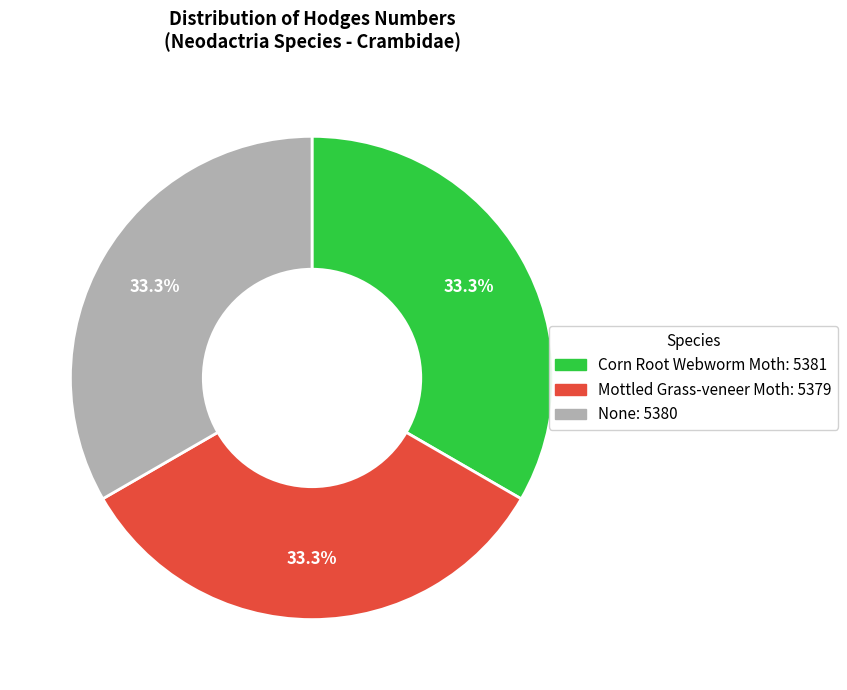

Is there any slice that represents more than half of the pie?

No